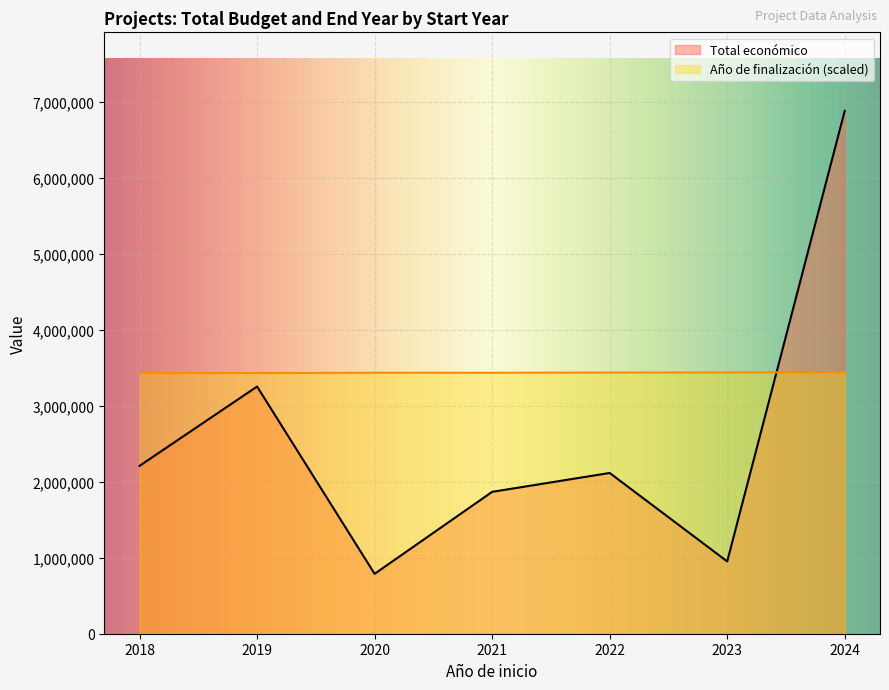

How many lines are shown in the chart?

2